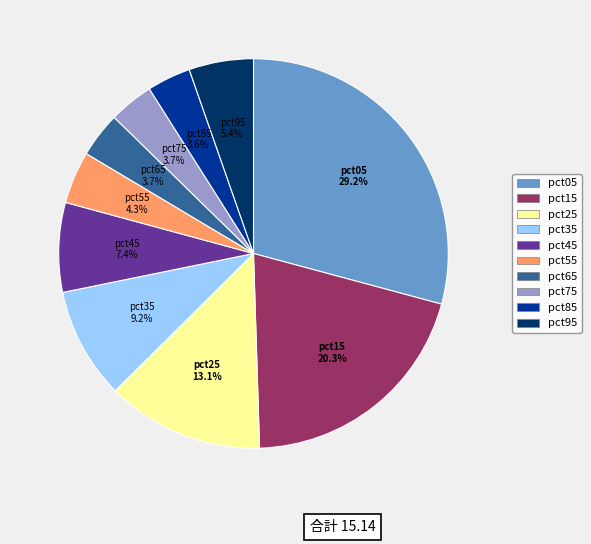

How many slices are in this pie chart?

10